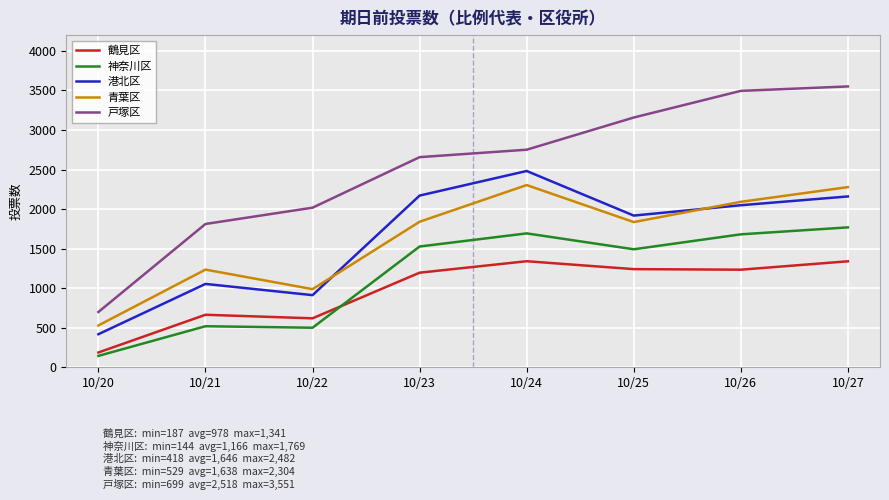

At which category is the sum across all series the highest?

10/27